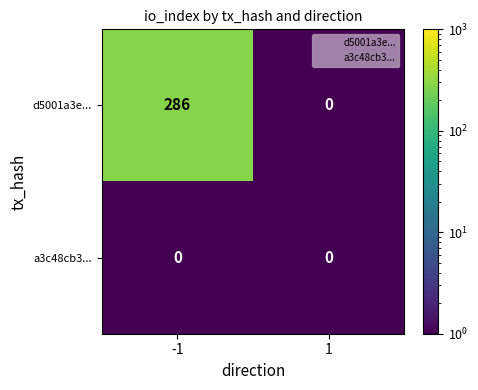

Which series has the largest range (max minus min)?

d5001a3e...